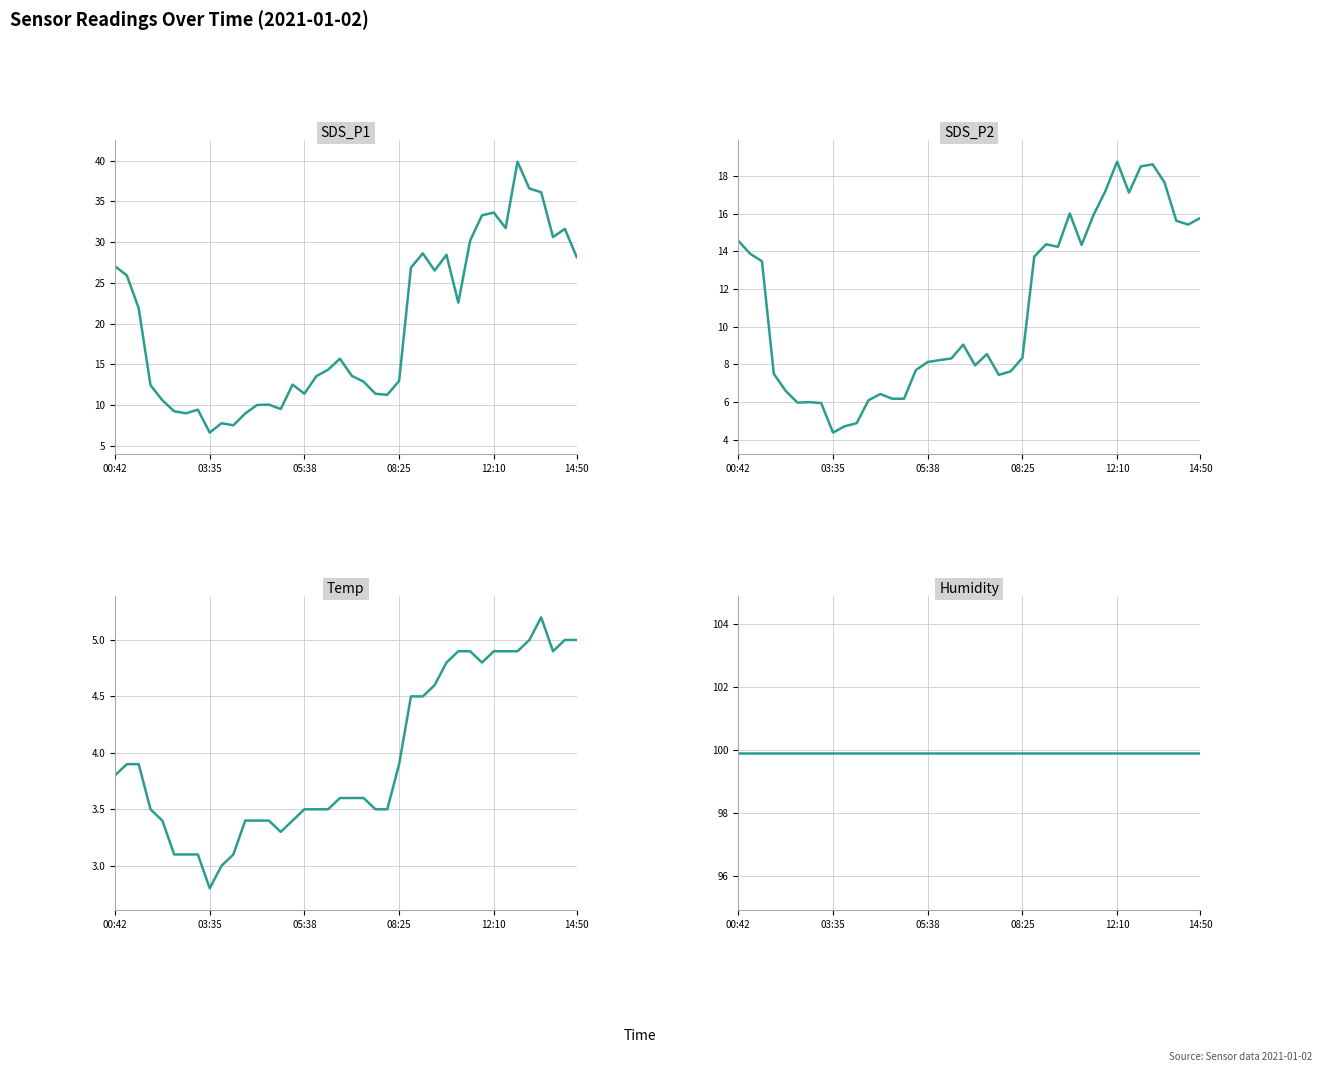

What value does the Humidity series have at 05:38?

99.9